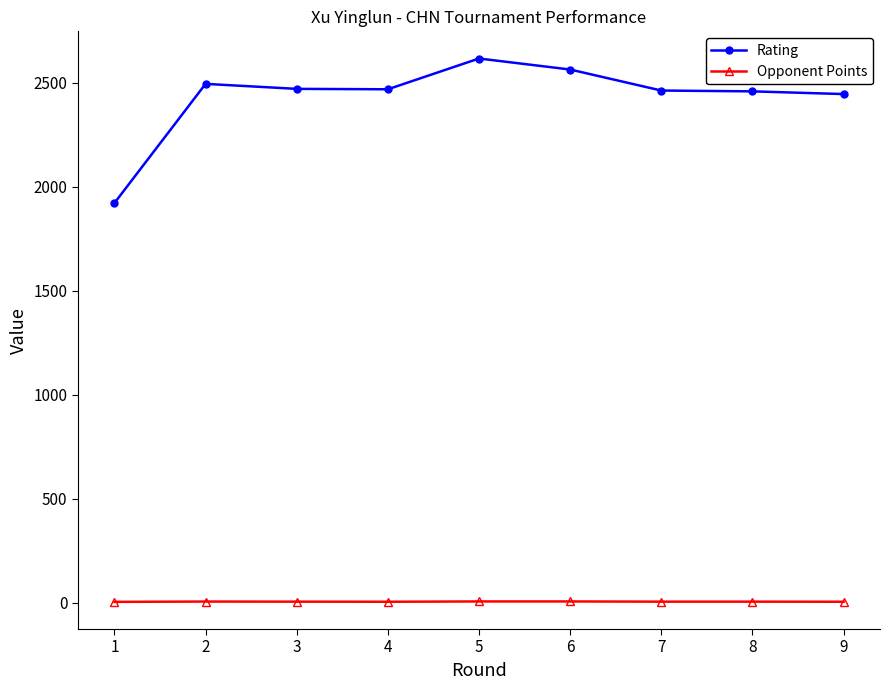

The Opponent Points series shows 5.5 at 8. True or false?

True